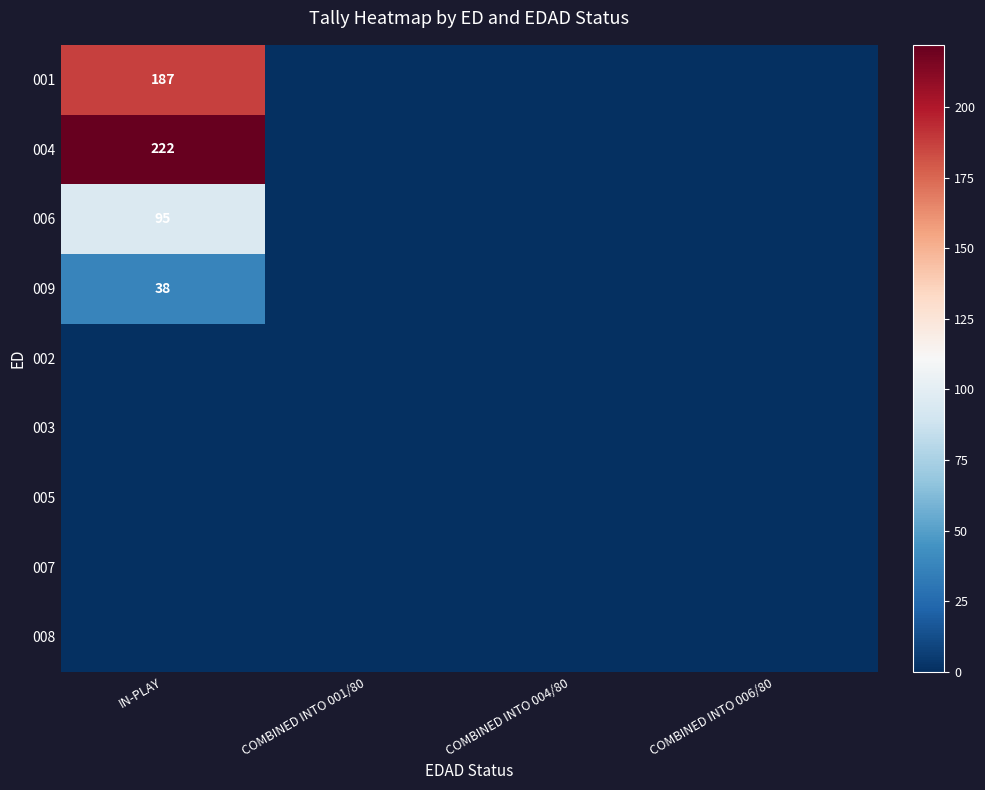

True or false: 004 has a value of 343 at IN-PLAY.

False